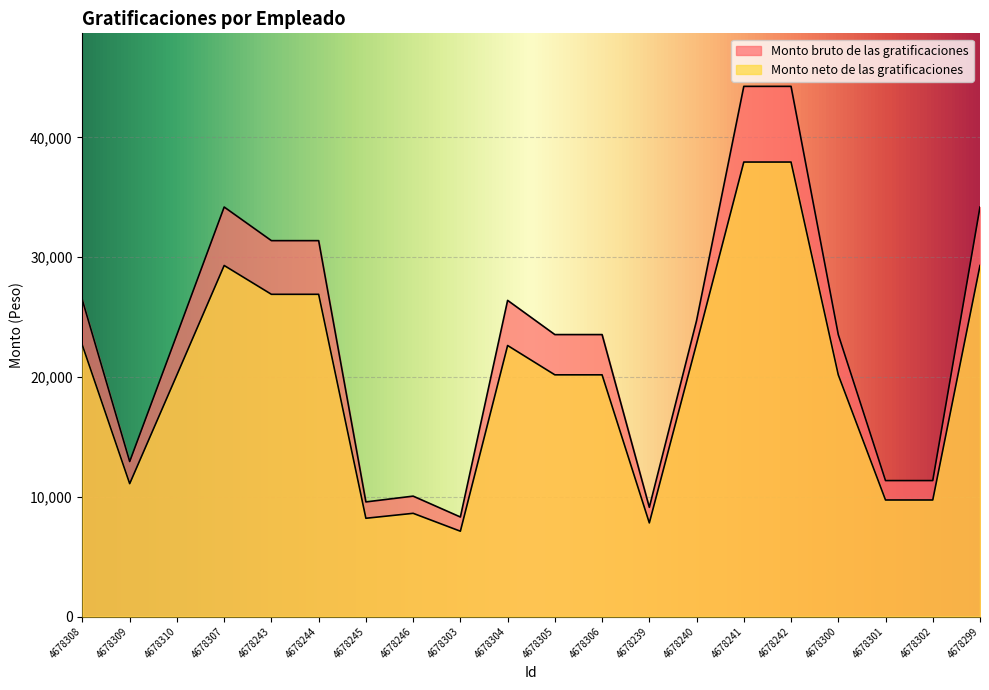

True or false: Monto bruto de las gratificaciones has a value of 13484.4 at 4678304.

False